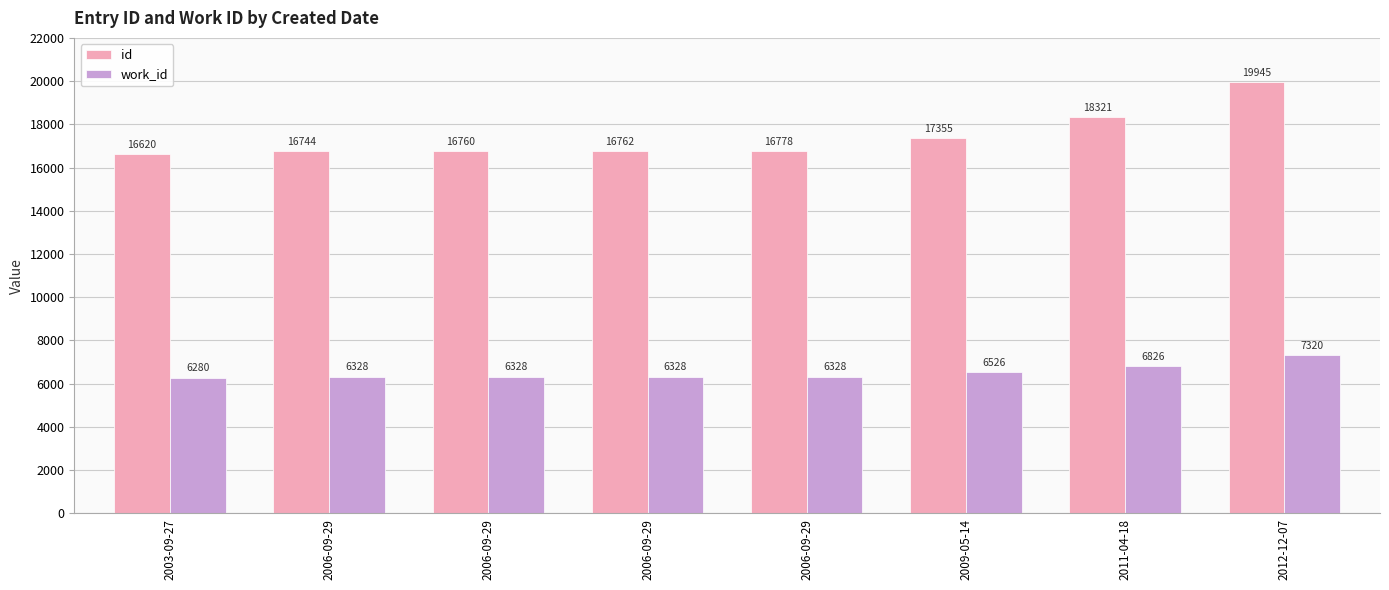

Read the id value at 2012-12-07, to the nearest 50.

19950